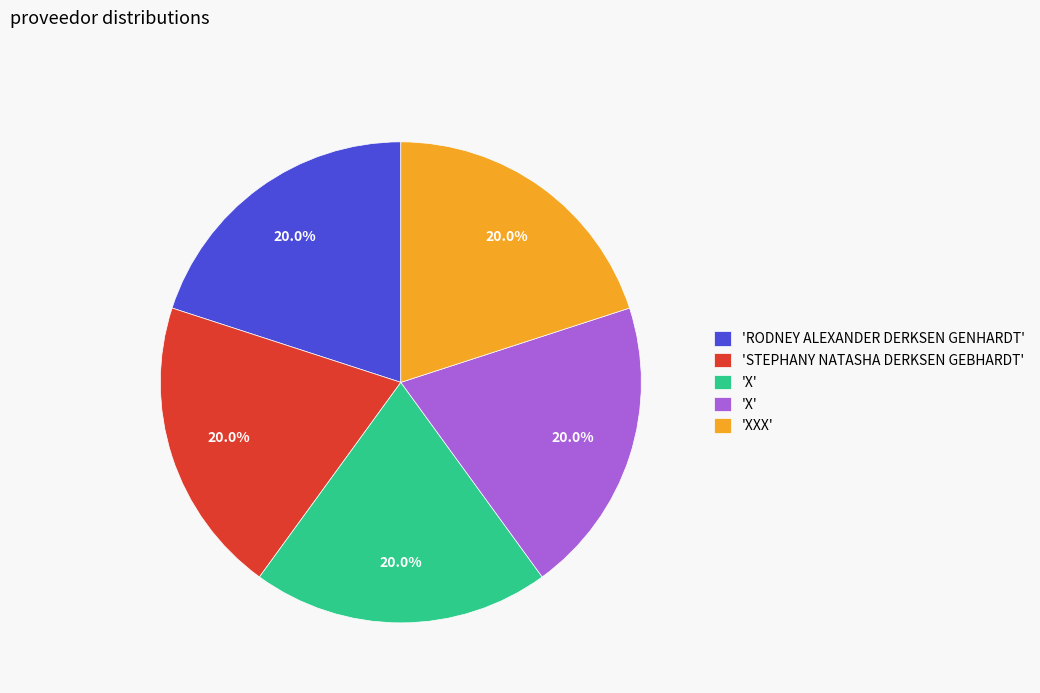

Is there any slice that represents more than half of the pie?

No